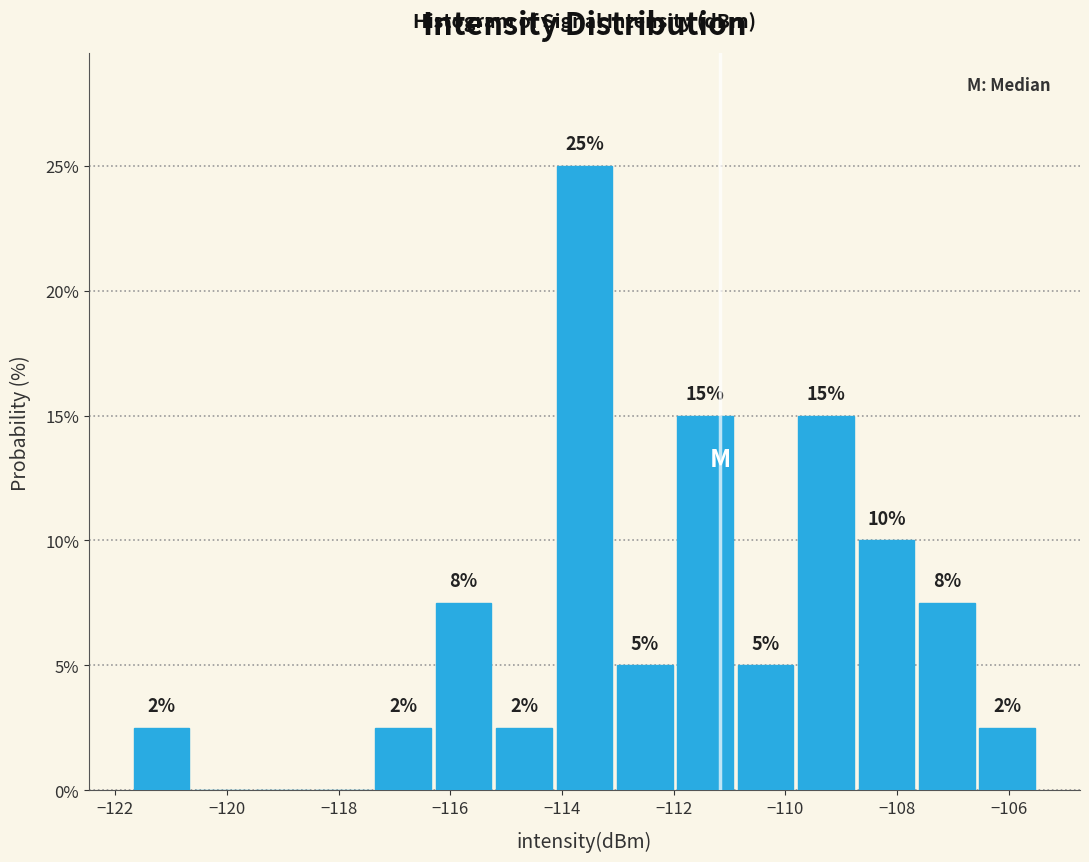

Which range on the x-axis has the tallest bar?

-114.2 to -113.0